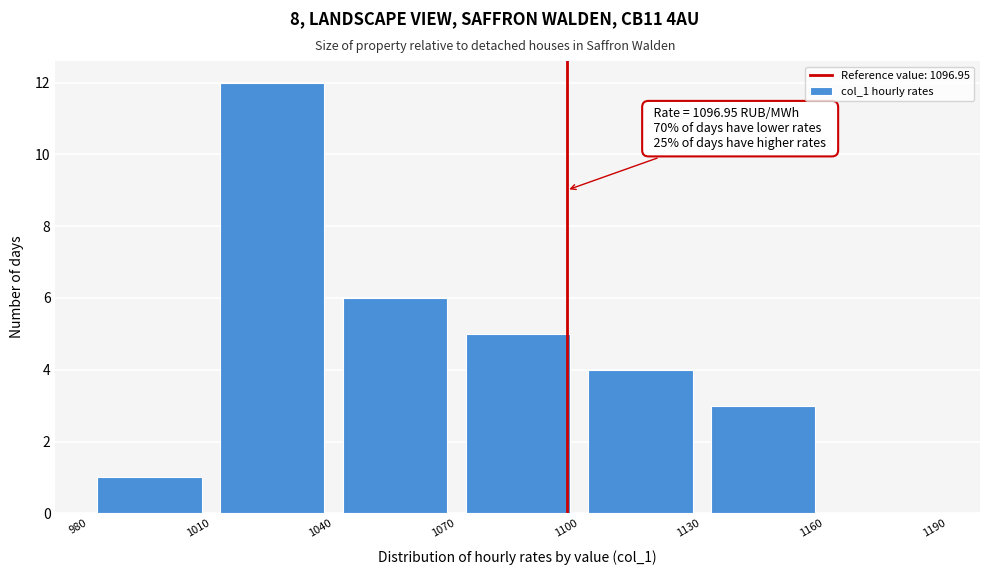

Over which range of the x-axis is the bar tallest?

1010 to 1040